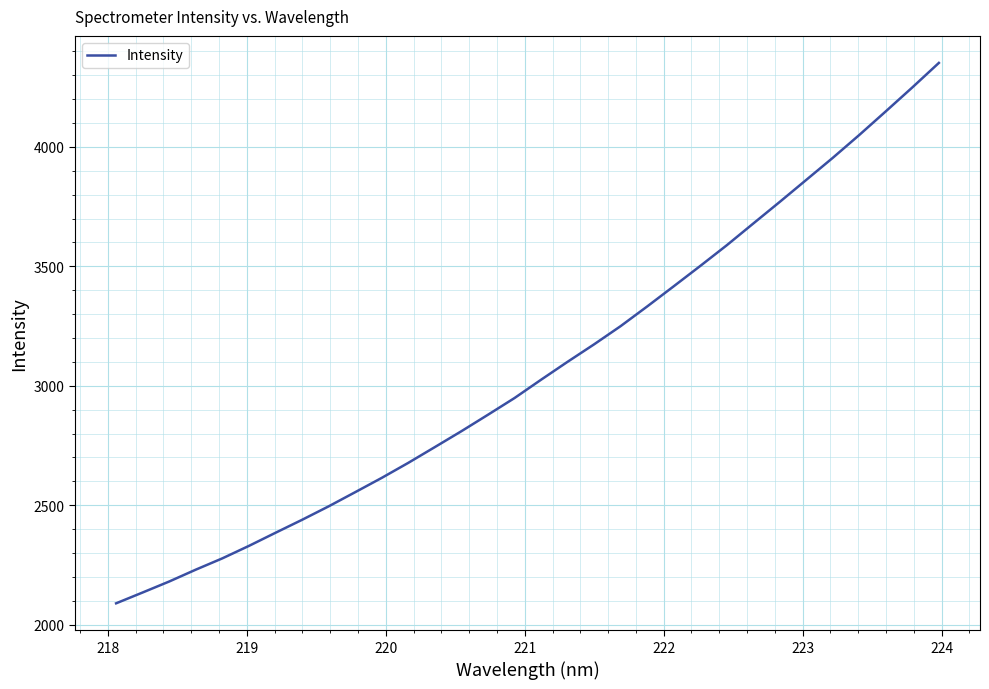

Does the chart have visible grid lines?

Yes